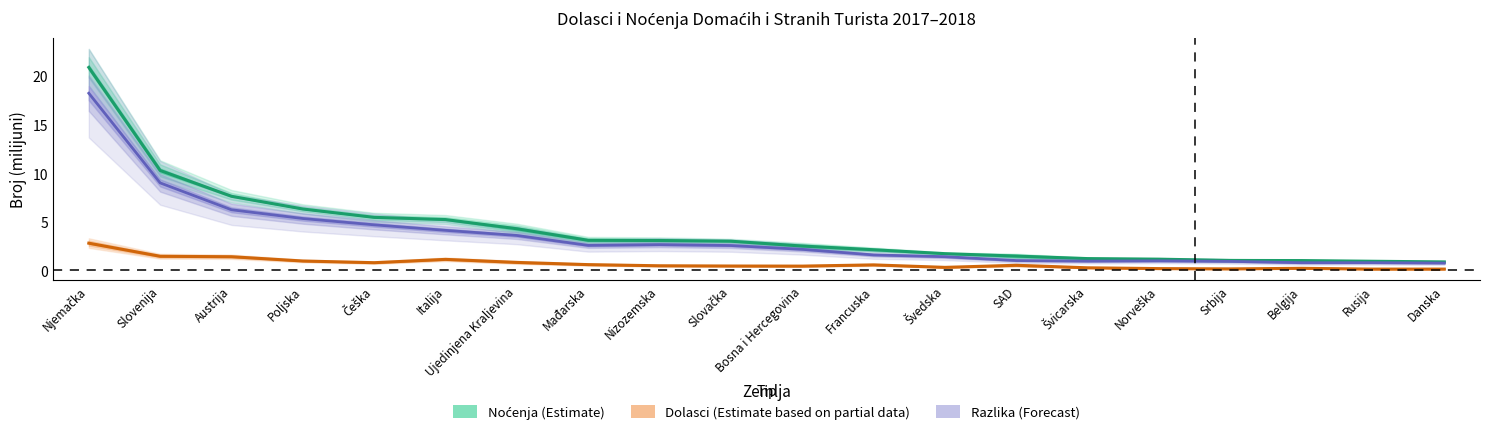

What is the spread (max minus min) of values at Bosna i Hercegovina?

2.1